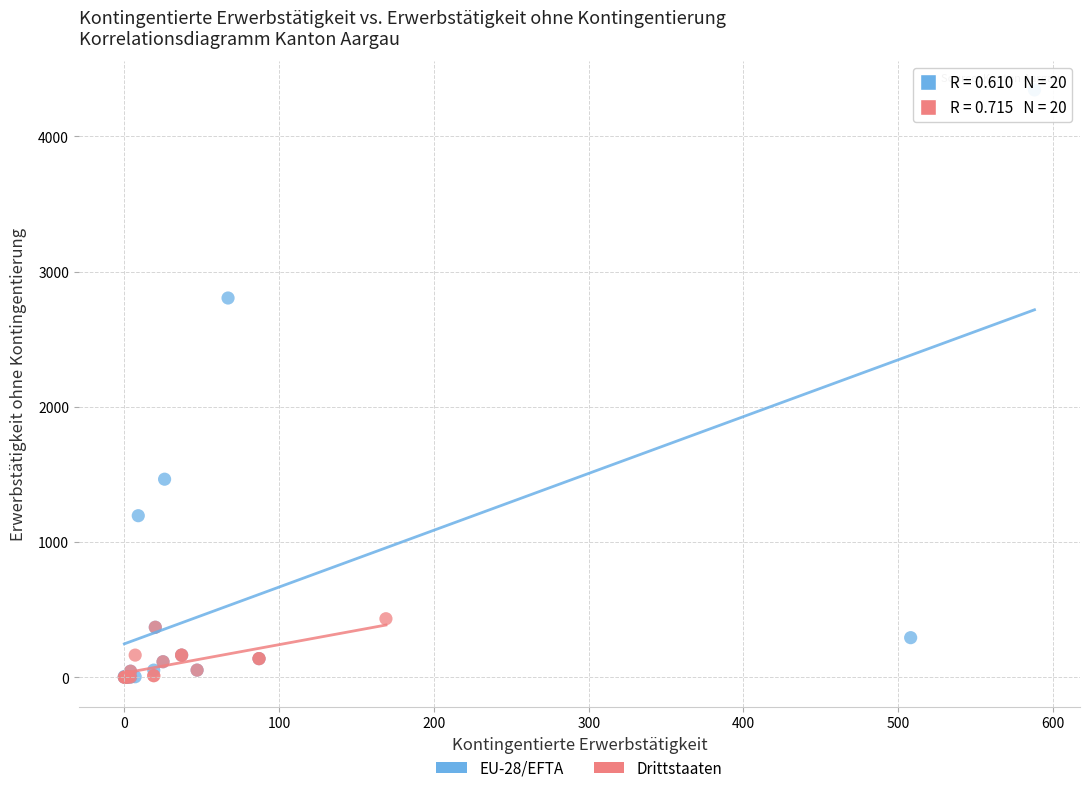

Which series has the widest spread of Y values?

EU-28/EFTA